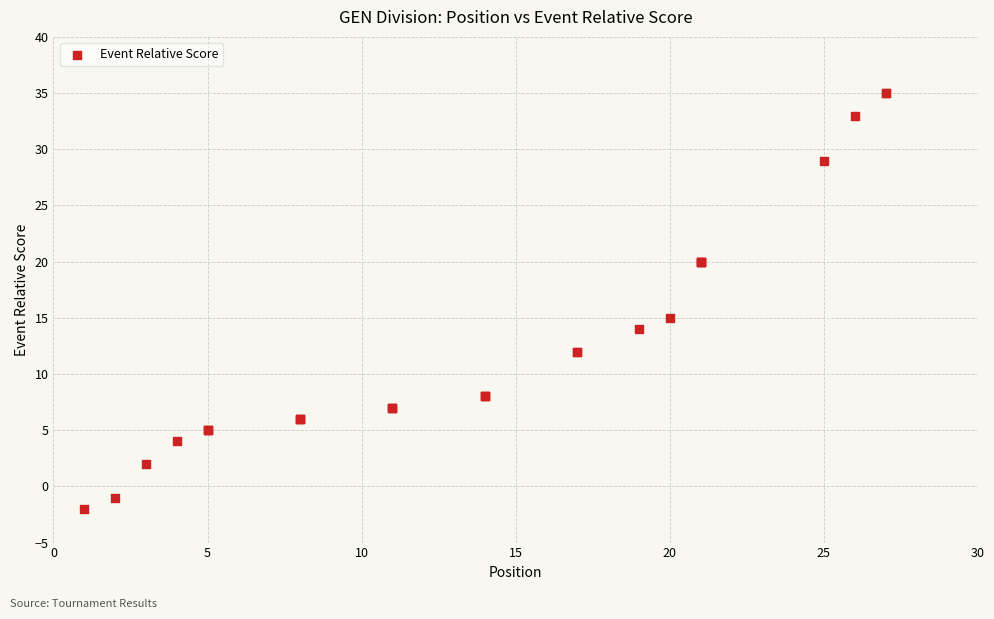

What Y value in the scatter plot is closest to 16?

15